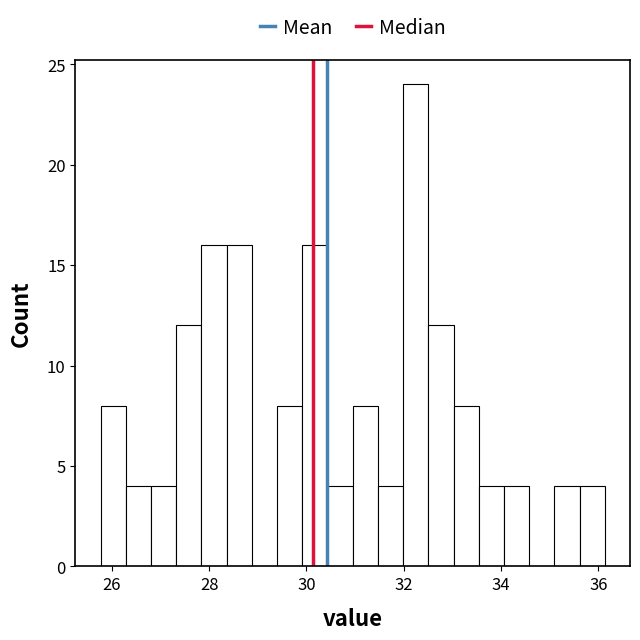

Read against the x-axis, roughly where is the centre of the tallest bar?

32.2